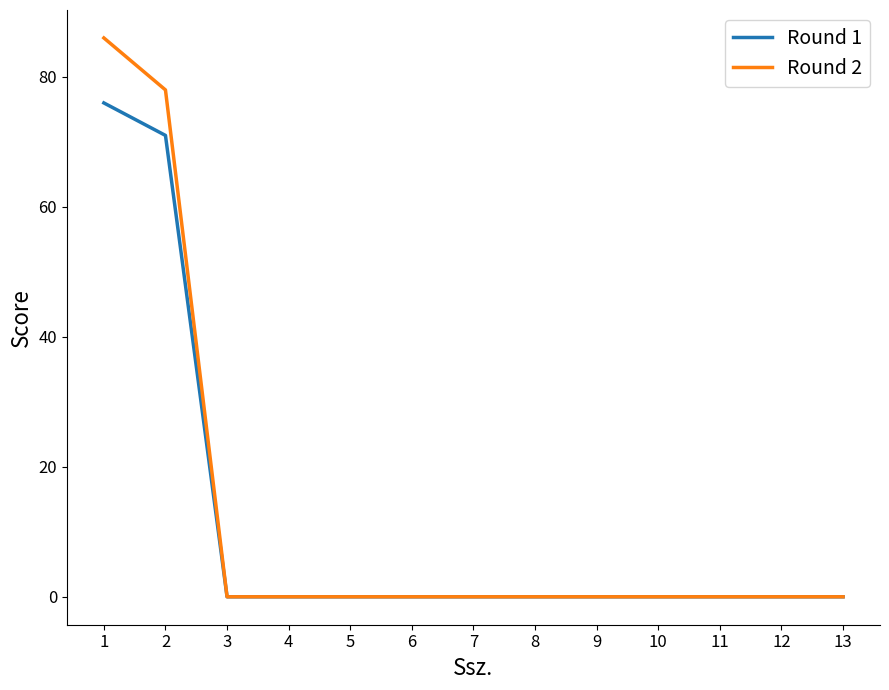

What is the approximate value of Round 2 at 1, to the nearest 5?

85